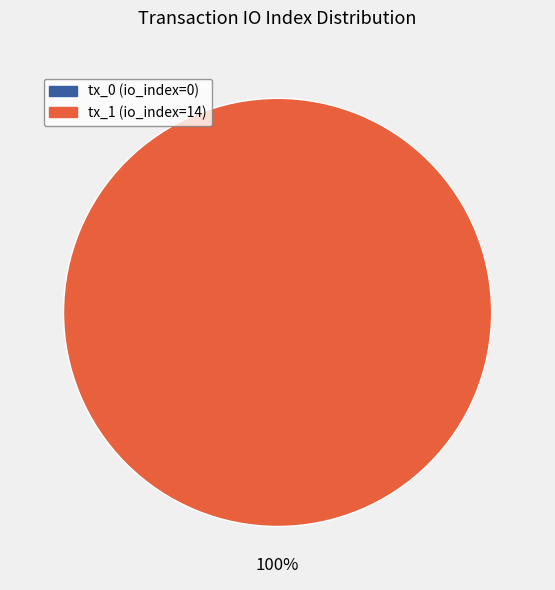

How many slices are in this pie chart?

2